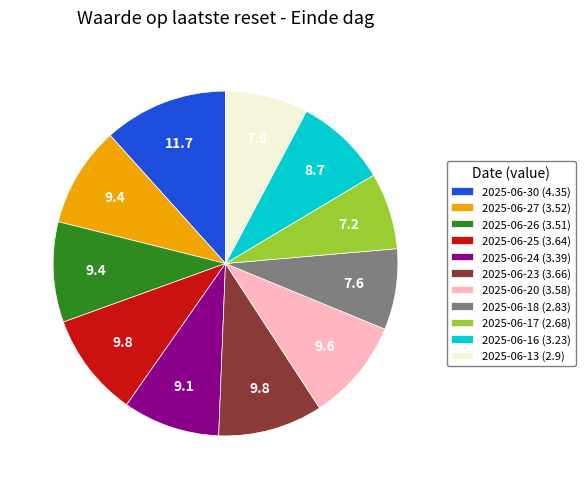

What is the largest slice in the pie chart?

2025-06-30